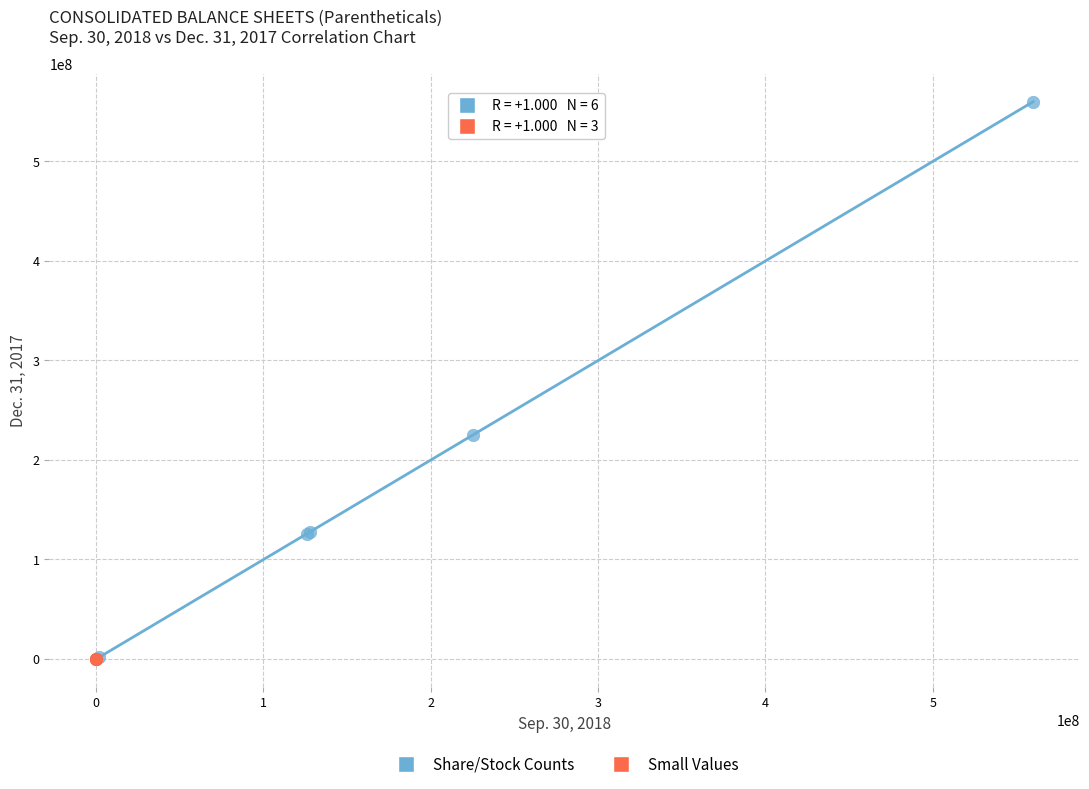

Which series contains the highest Y value?

Share/Stock Counts